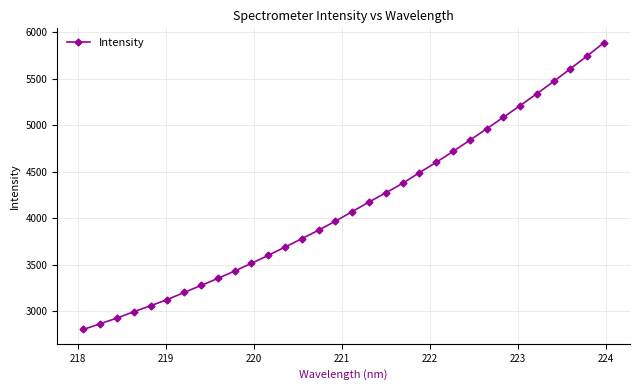

What is the value of the 19th point from the left?

4272.2